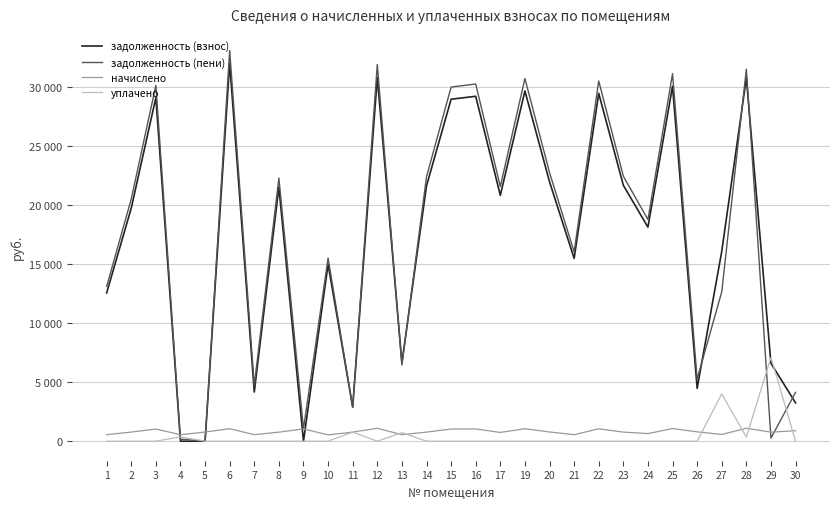

Does the chart display data point markers on the line(s)?

No